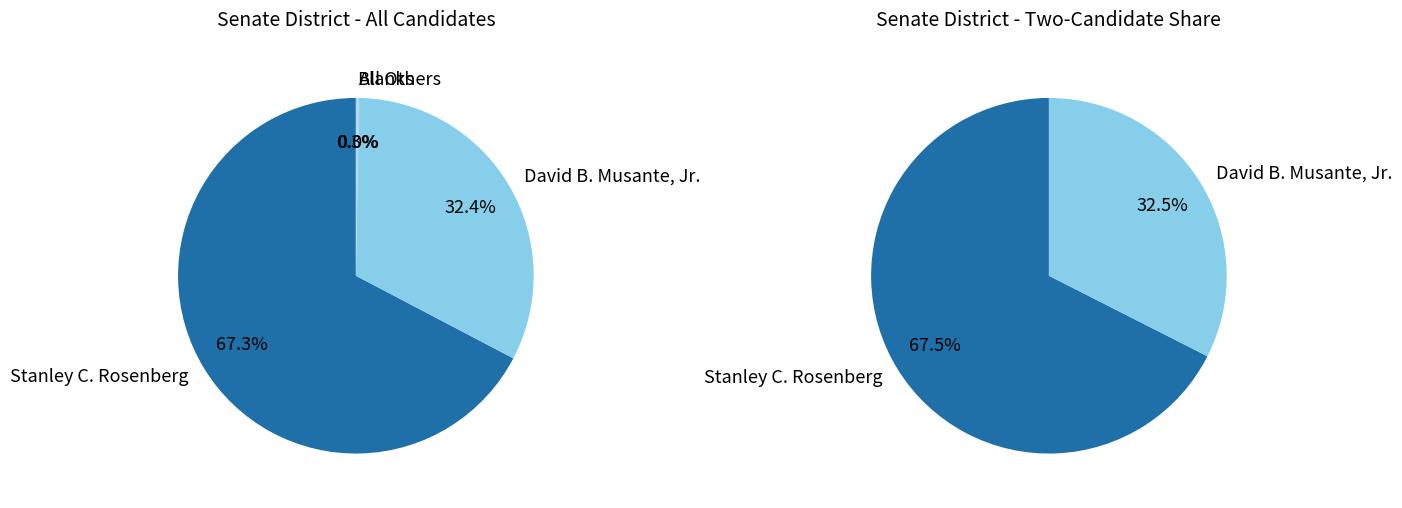

Which series has the largest range (max minus min)?

Stanley C. Rosenberg